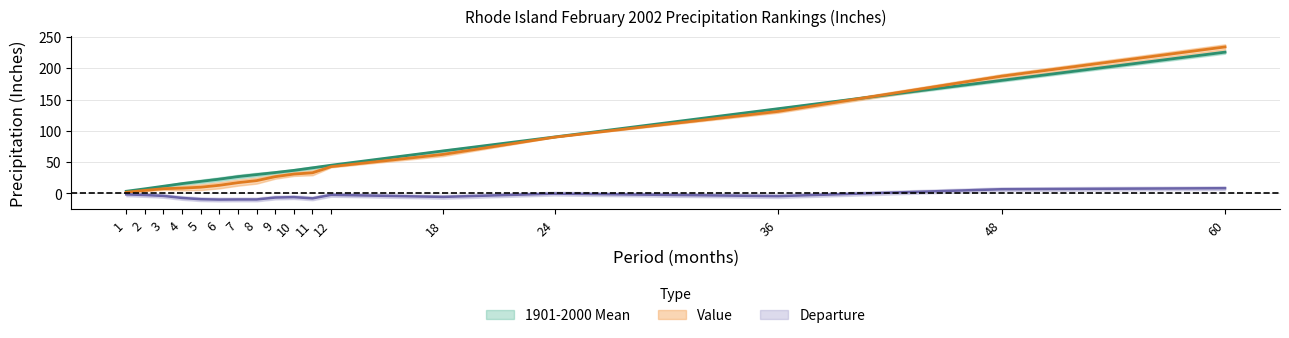

List the series in order of their peak value, highest first.

Value, 1901-2000 Mean, Departure